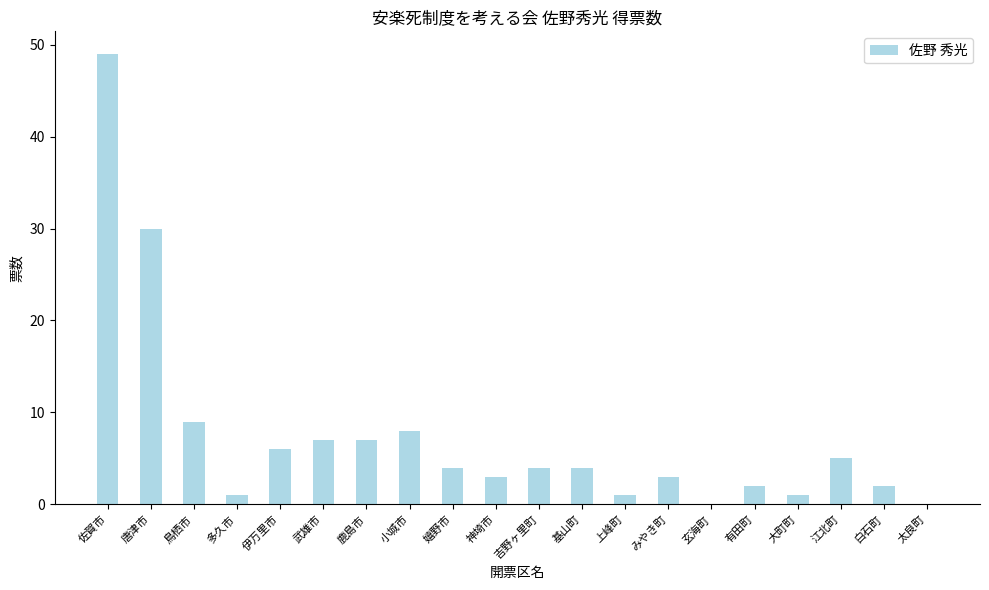

What is the change in value from 伊万里市 to みやき町?

-3